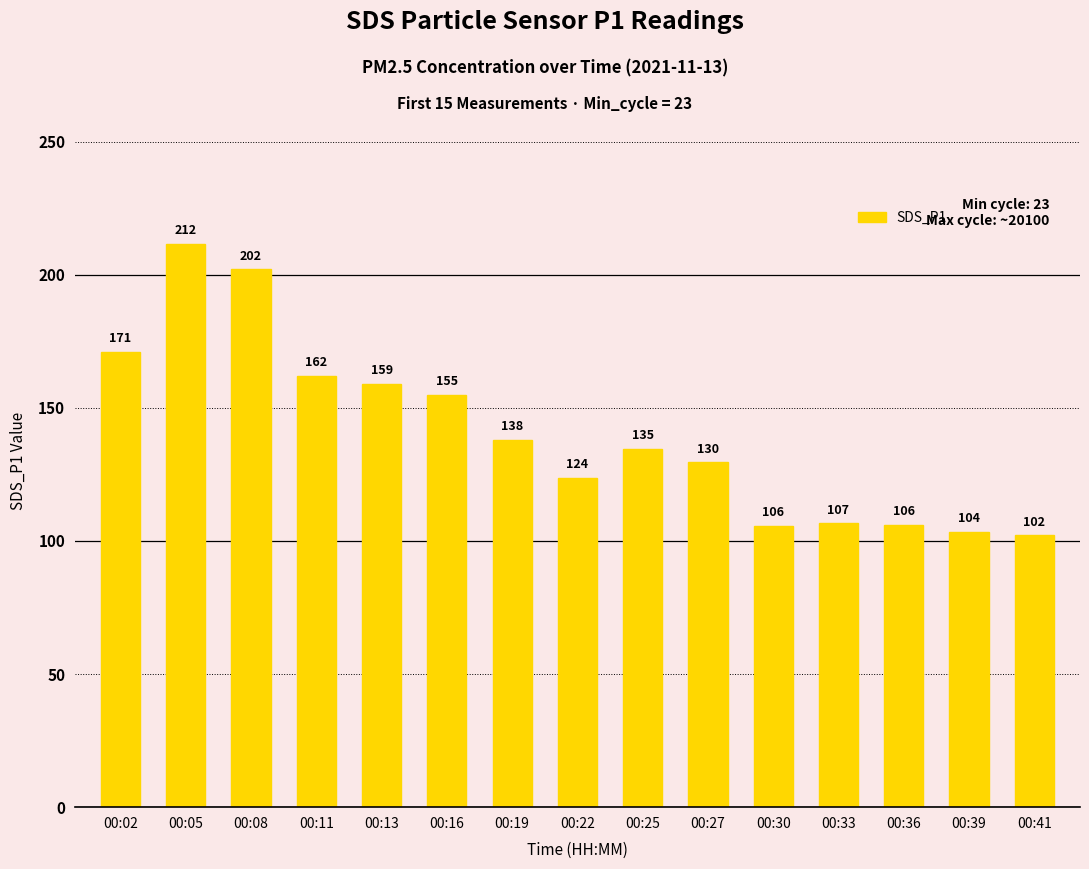

Count the number of values greater than 134.

8